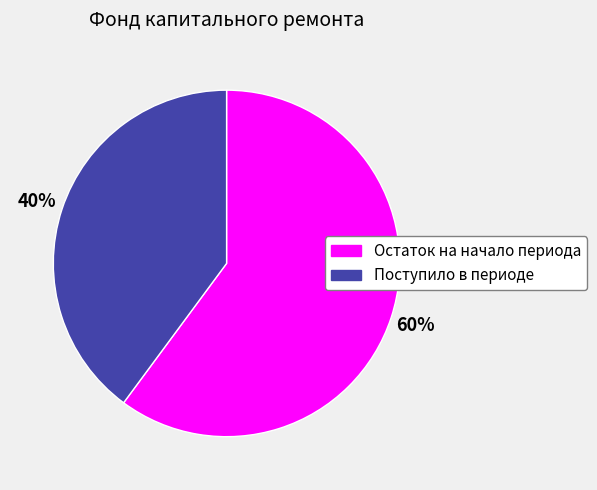

Rank the categories by value from lowest to highest.

Поступило в периоде, Остаток на начало периода